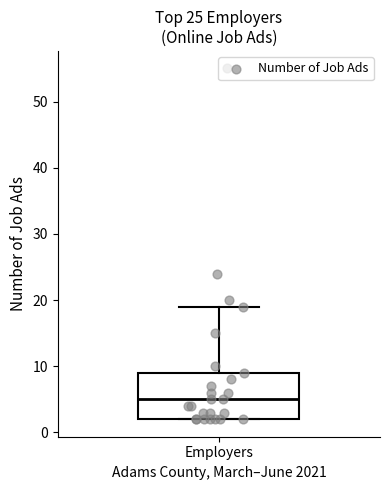

Transcribe this box plot: give where the median line is, the range the box spans, and where the two whiskers end, as read against the y-axis. The values are not printed on the chart, so give them approximately, as read against the axis.

median 5, box 2 to 9, whiskers 2 to 19